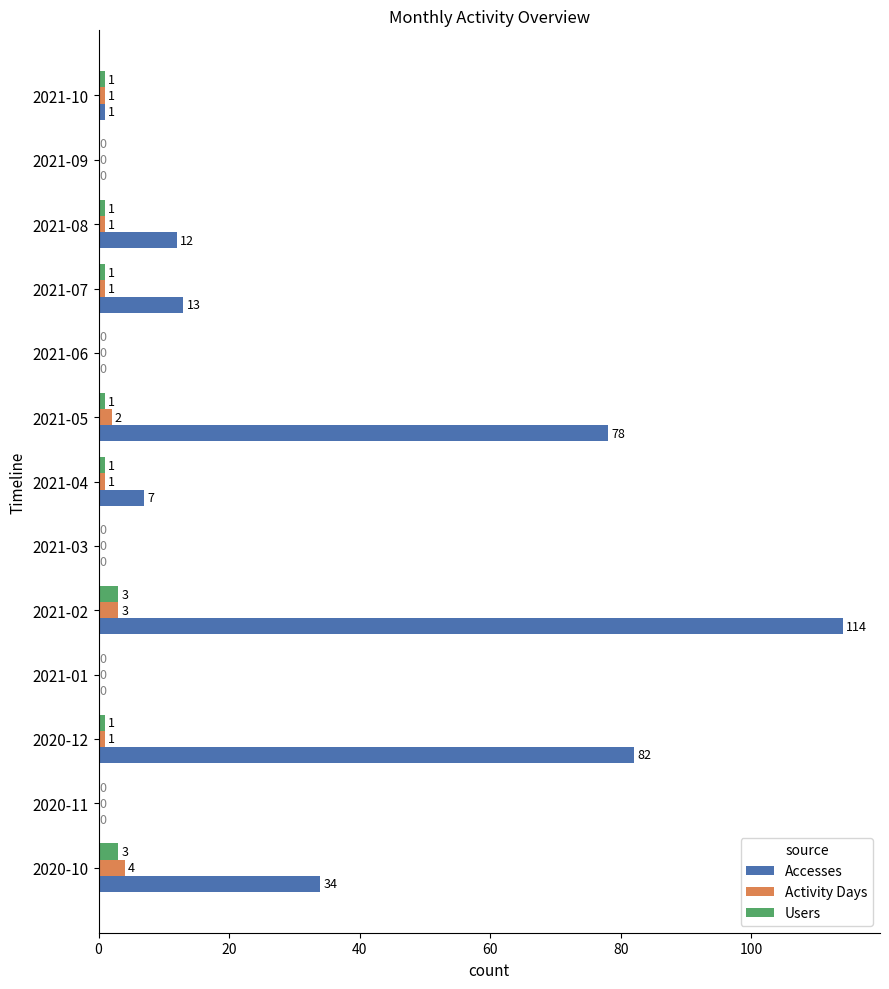

What is the sum of all Users values?

12